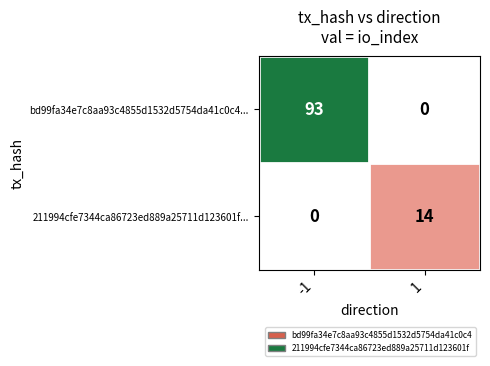

At how many categories does at least one series exceed 40?

1